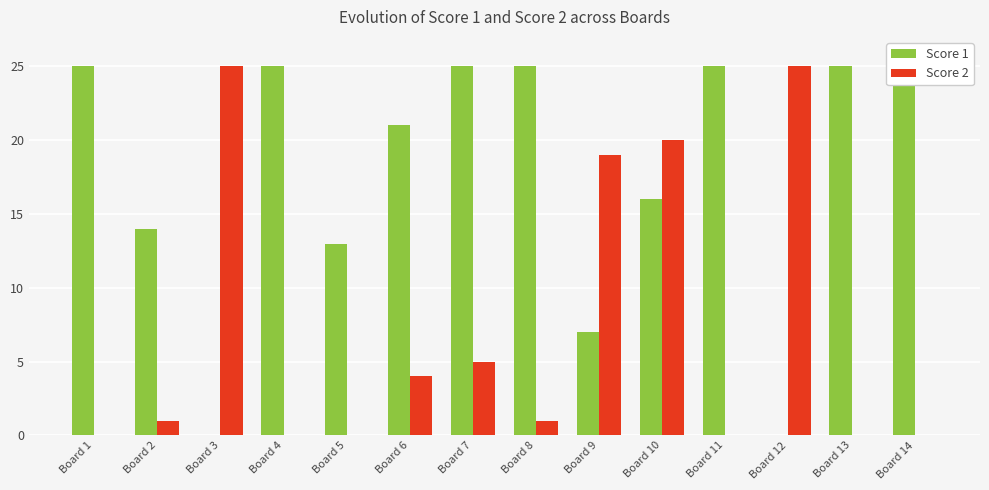

What is the value of the Score 2 bar at the 6th from the left?

4